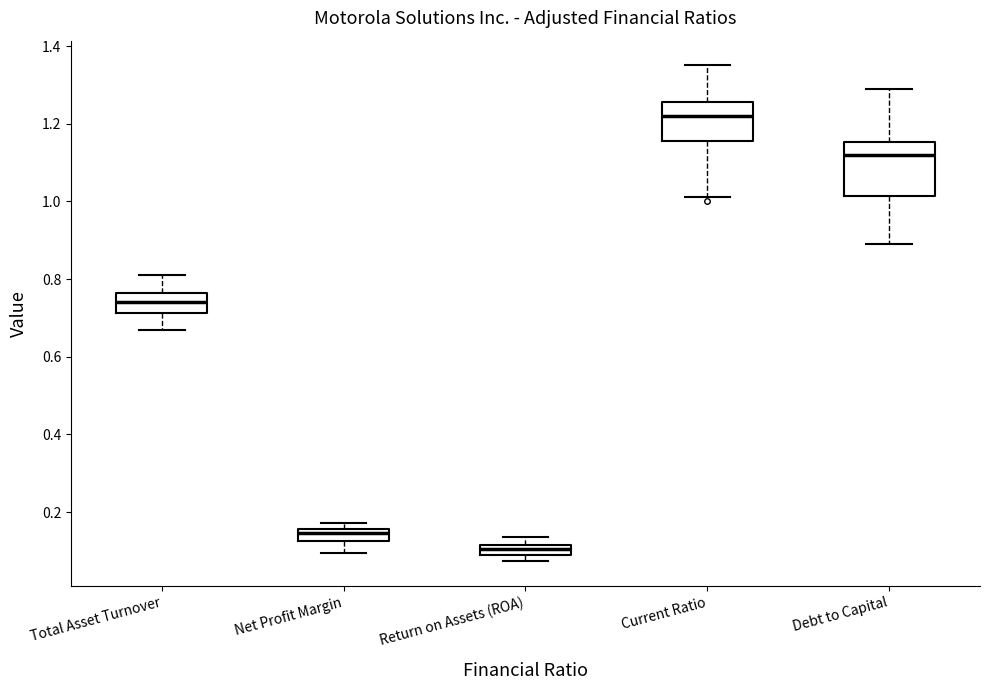

Which box has the highest median line?

Current Ratio